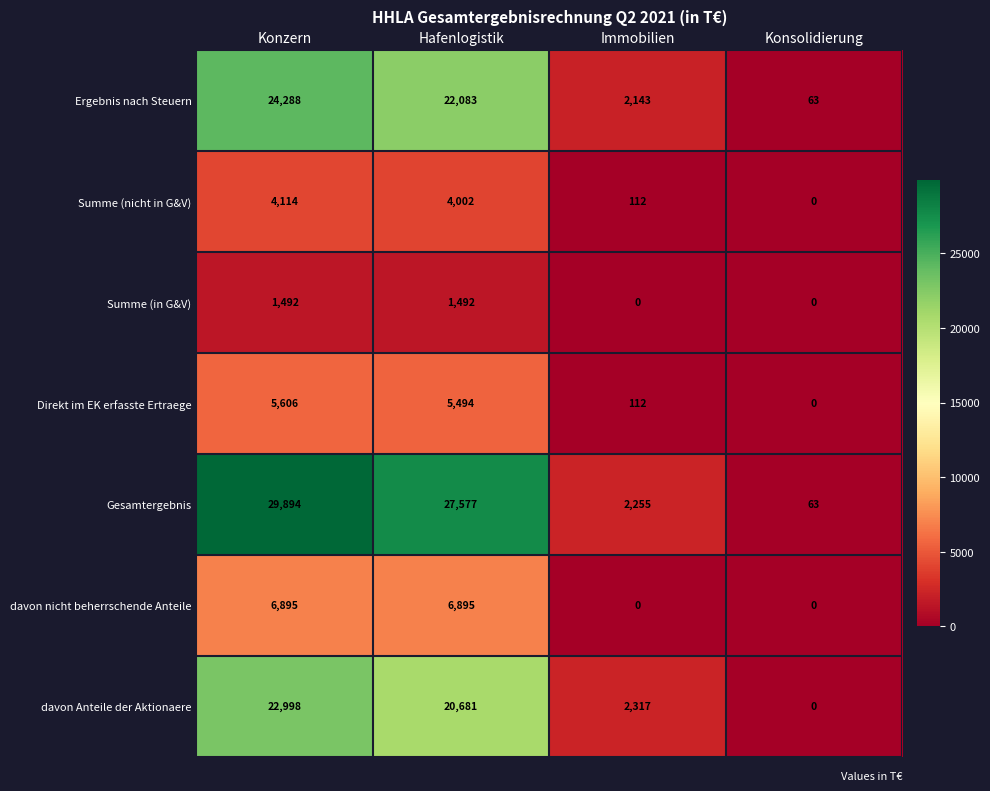

At which label does davon Anteile der Aktionaere reach its minimum?

Konsolidierung